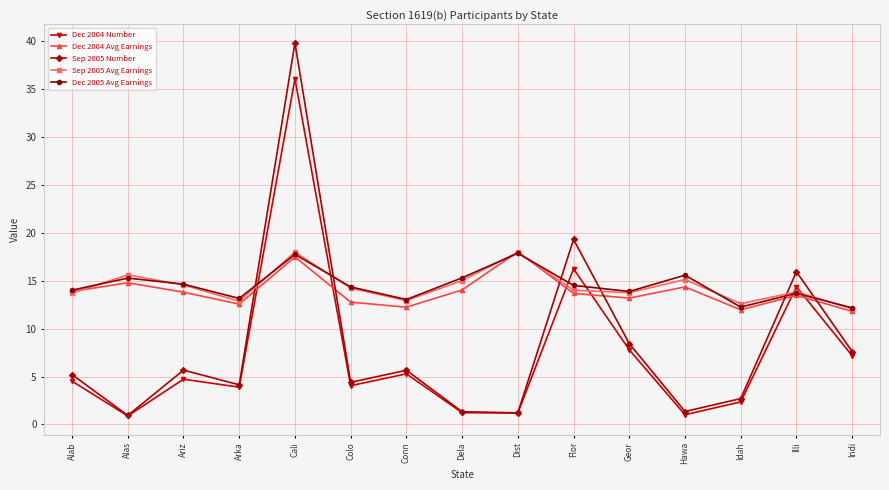

True or false: Dec 2004 Avg Earnings has a value of 12.6 at Arka.

True